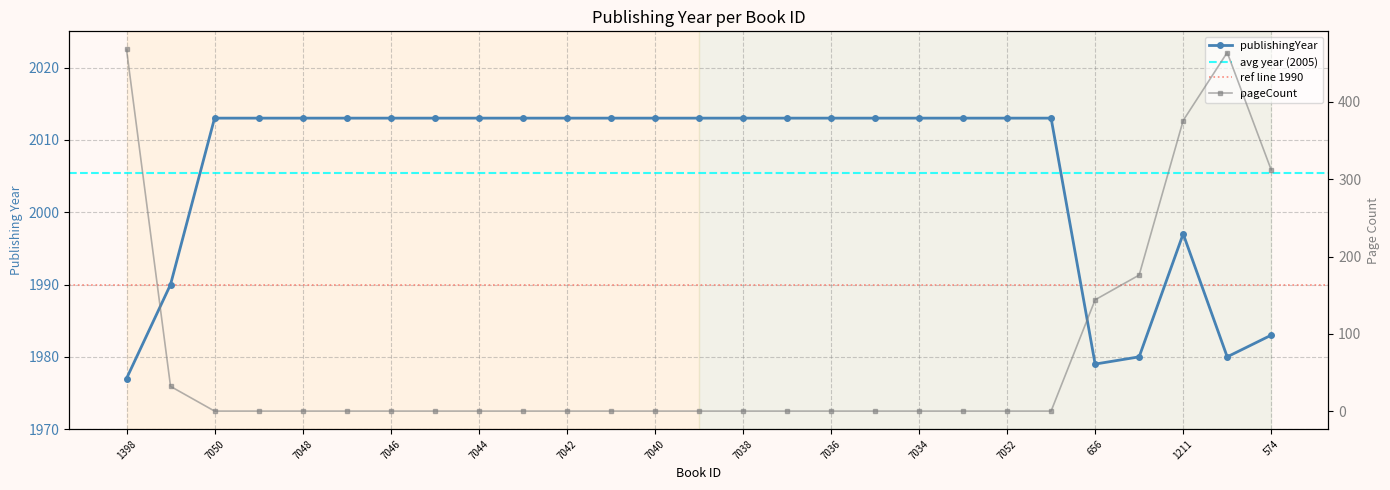

How many values in the publishingYear series are below 2013?

7